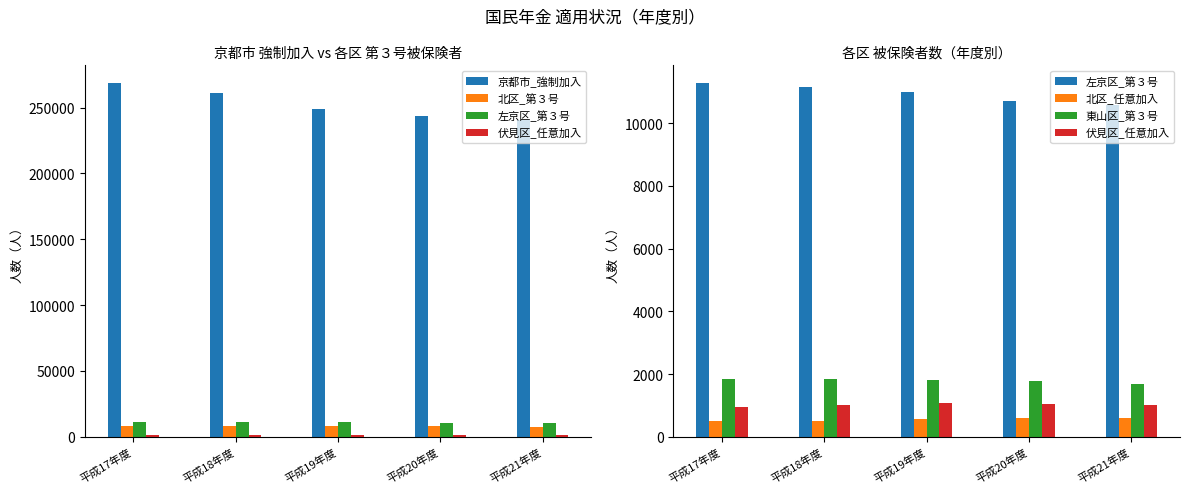

What is the total value across all series at 平成18年度?

284149